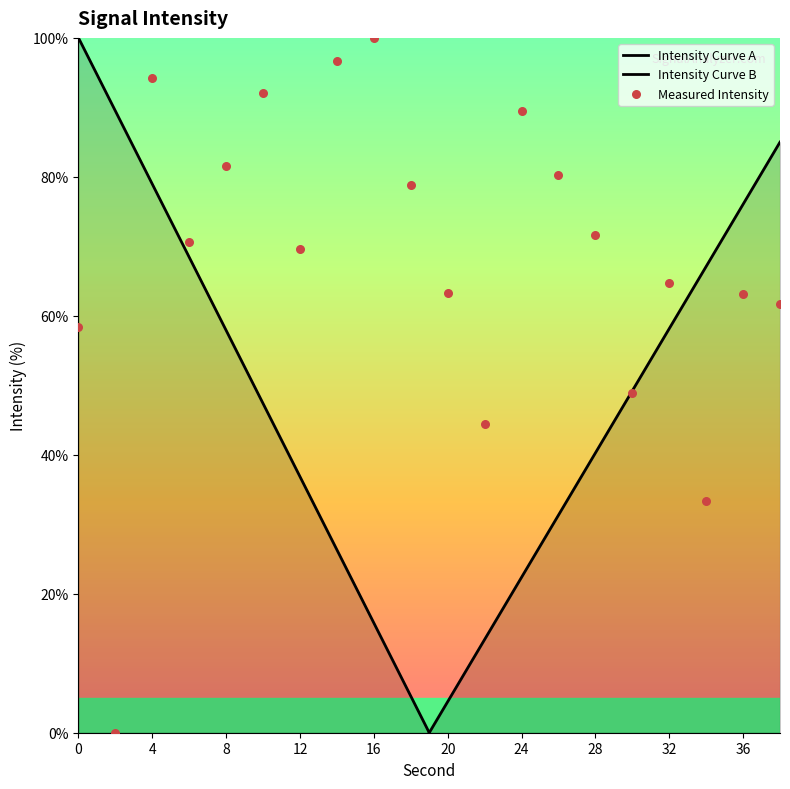

What is the change in value from 6 to 16?

+29.3